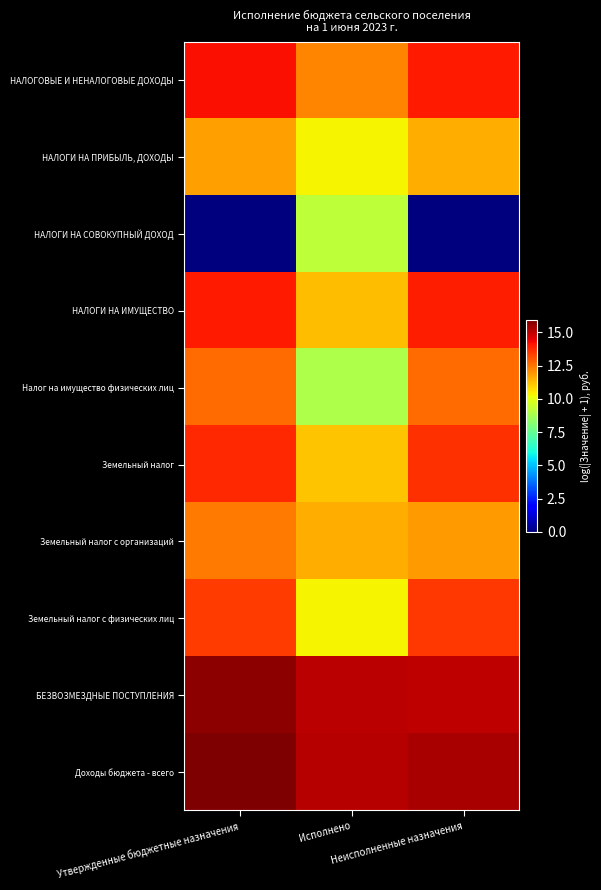

Rank the series by their maximum value, from highest to lowest.

Доходы бюджета - всего, БЕЗВОЗМЕЗДНЫЕ ПОСТУПЛЕНИЯ, НАЛОГОВЫЕ И НЕНАЛОГОВЫЕ ДОХОДЫ, НАЛОГИ НА ИМУЩЕСТВО, Земельный налог, Земельный налог с физических лиц, Налог на имущество физических лиц, Земельный налог с организаций, НАЛОГИ НА ПРИБЫЛЬ, ДОХОДЫ, НАЛОГИ НА СОВОКУПНЫЙ ДОХОД